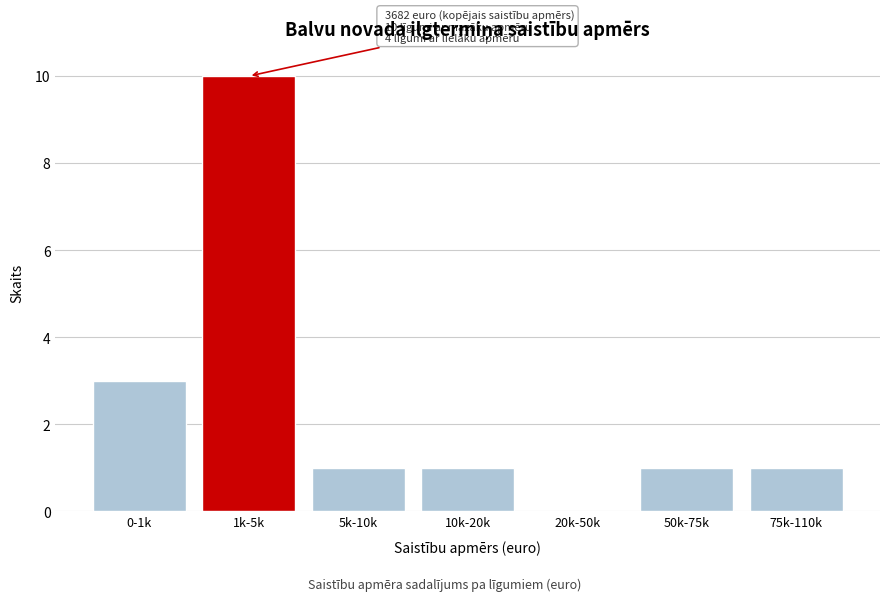

Reading right to left, what are all the values shown in this chart?

75k-110k=1	50k-75k=1	20k-50k=0	10k-20k=1	5k-10k=1	1k-5k=10	0-1k=3